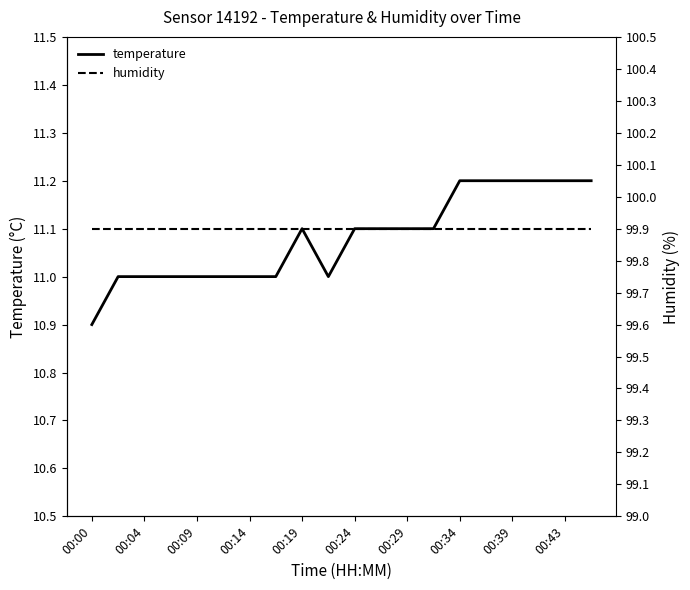

The value of temperature at 00:43 is 11.2. True or false?

True